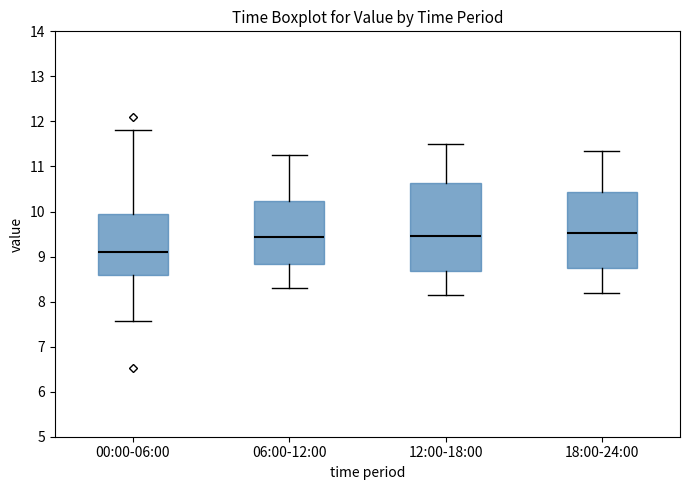

Where does the median line of the box for 18:00-24:00 sit on the y-axis? The values are not printed on the chart, so give them approximately, as read against the axis.

9.5